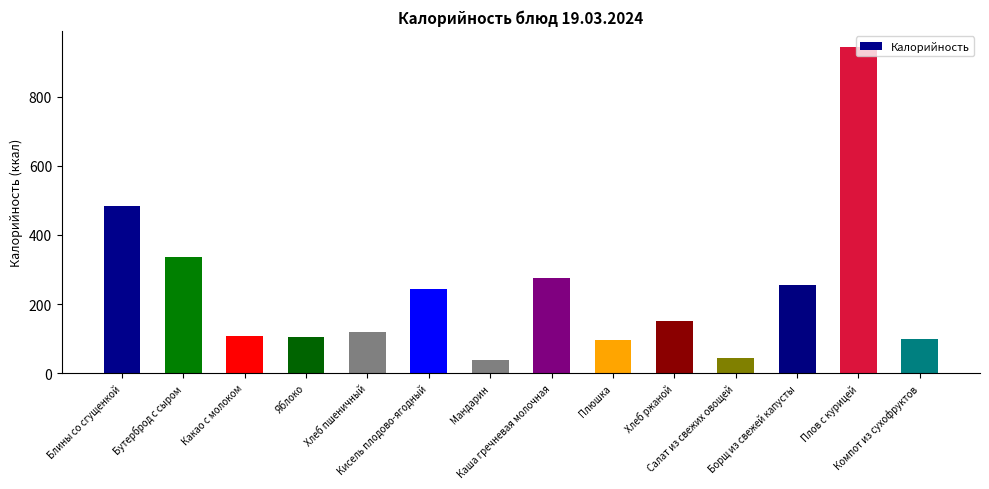

What is the sum of all values?

3292